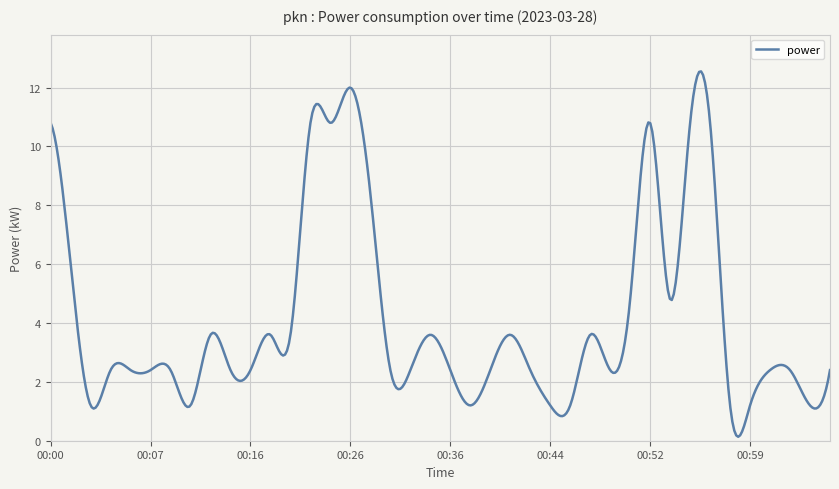

What is the value of the 13th point from the left?

3.6